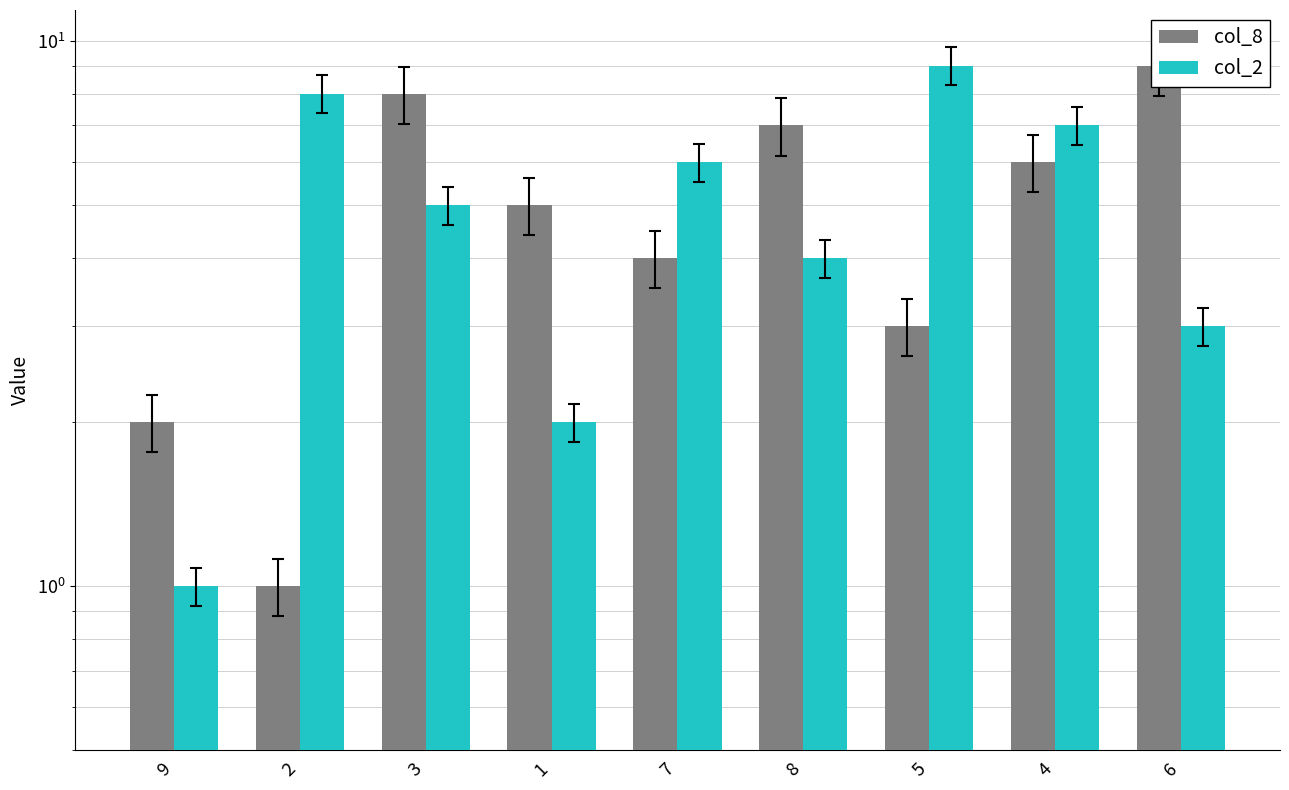

Which has a higher value, 1 or 9?

1